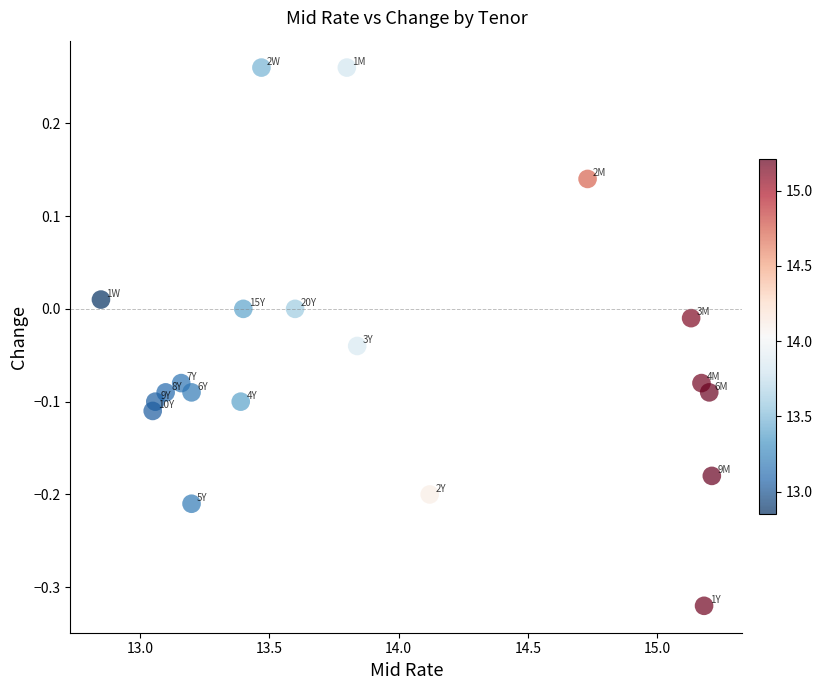

What is the range of X values (max minus min)?

2.4